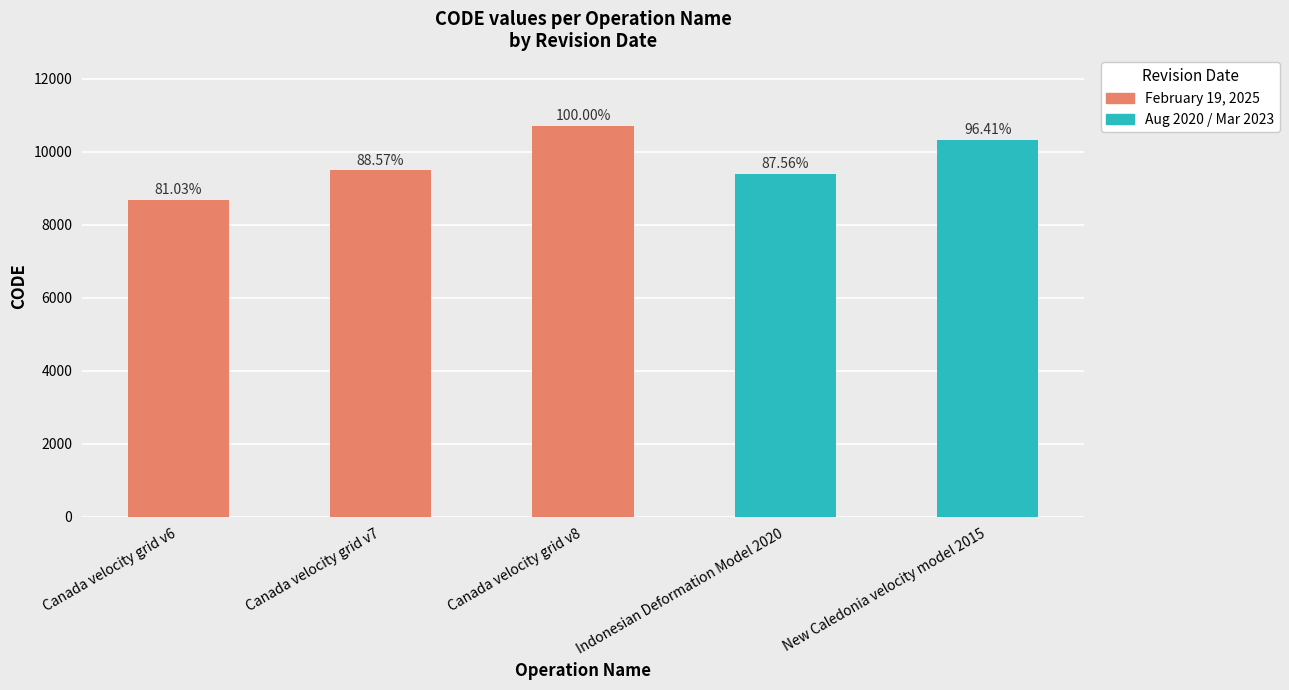

What is the change in value from Canada velocity grid v8 to Indonesian Deformation Model 2020?

-1332